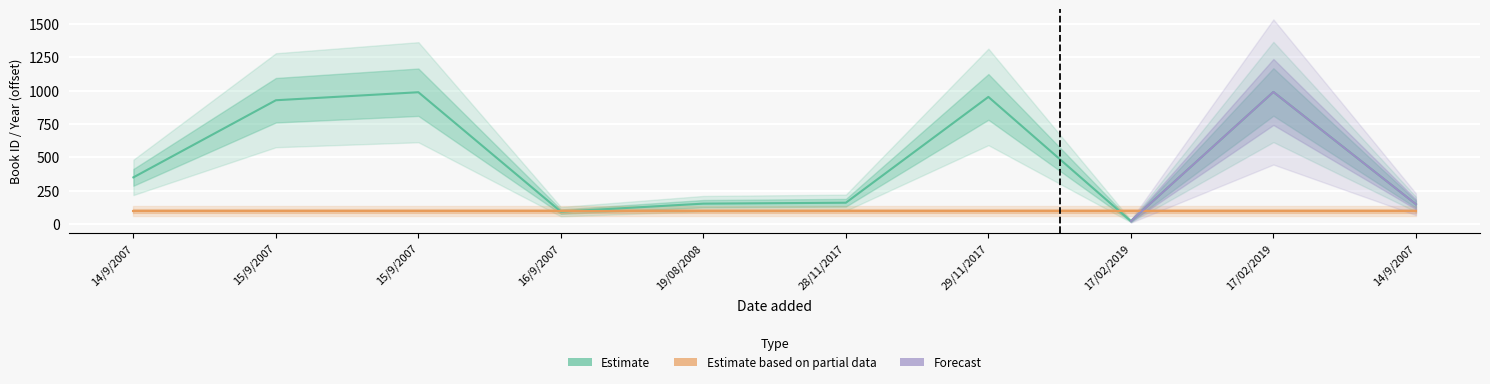

Which has a higher value, 28/11/2017 or 17/02/2019?

17/02/2019